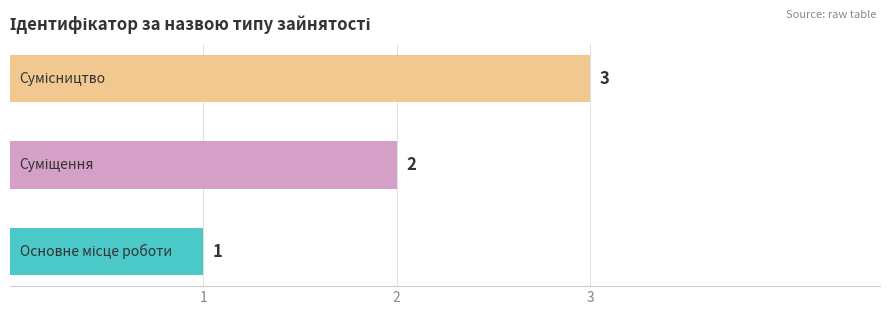

Count the number of categories in the chart.

3